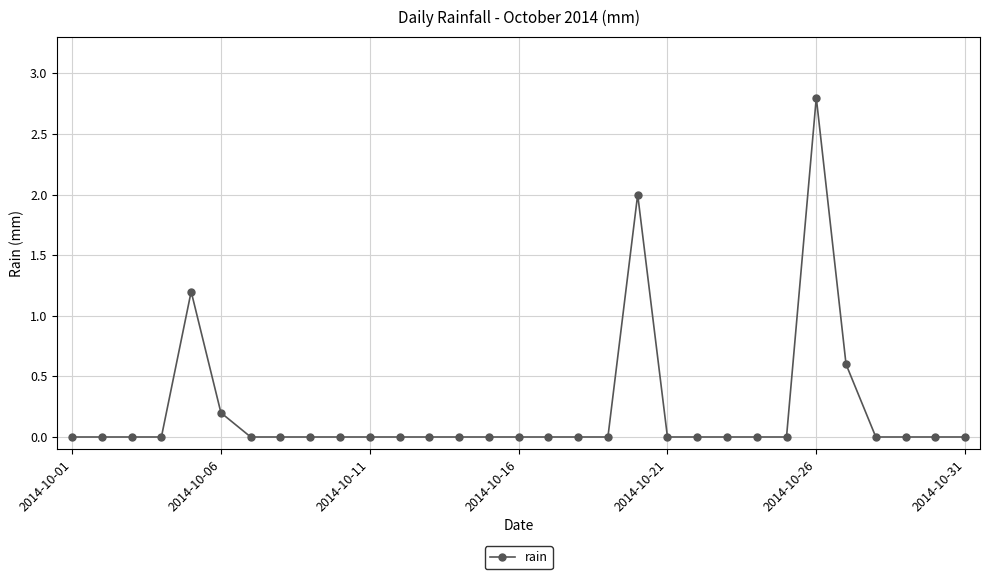

True or false: the data has more than 2 interior local peaks.

True